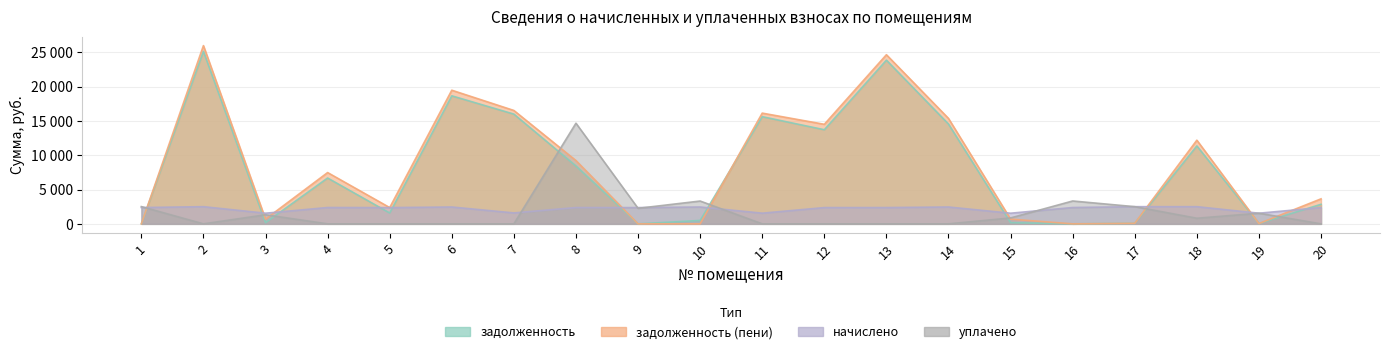

True or false: начислено and уплачено intersect in this chart.

True